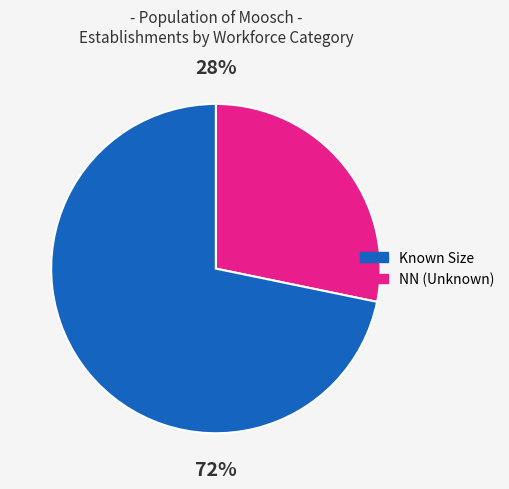

Combined, do 72% and 28% account for over 50%?

Yes